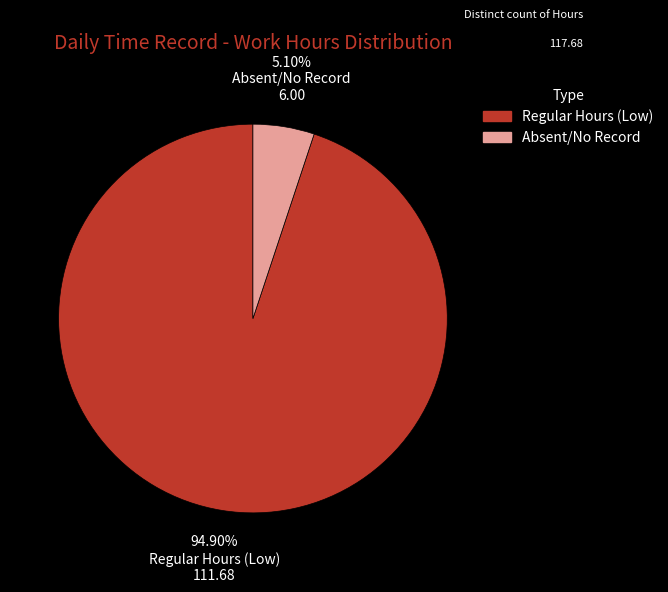

Does any single category account for the majority?

Yes